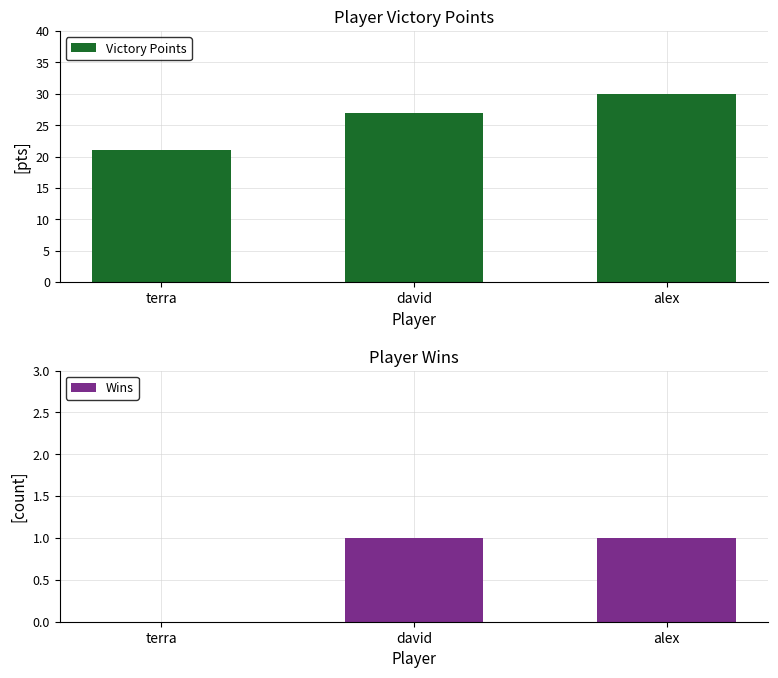

What is the difference between the highest and lowest values at alex?

29